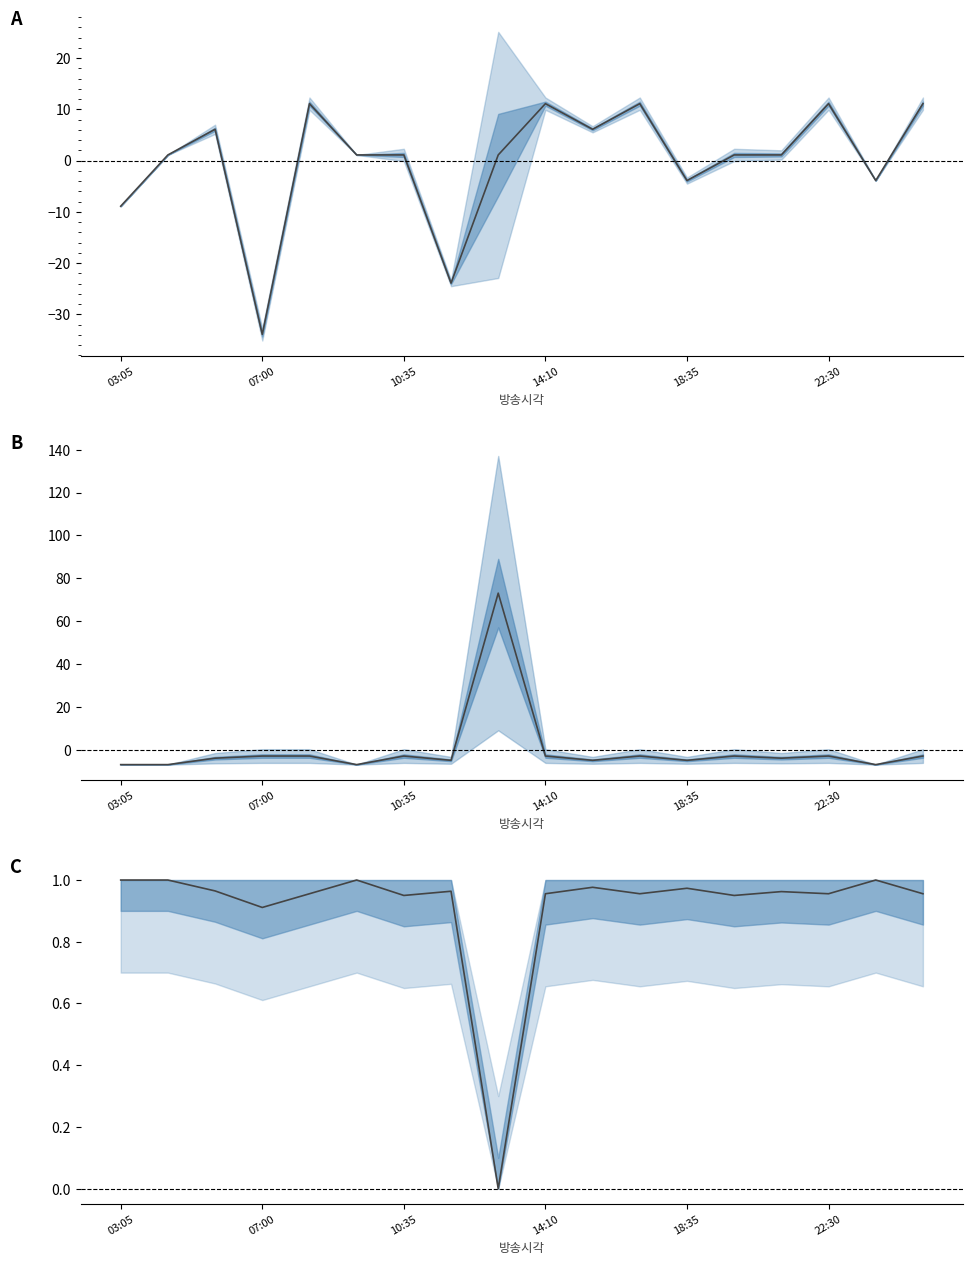

At how many categories does at least one series exceed 12?

1